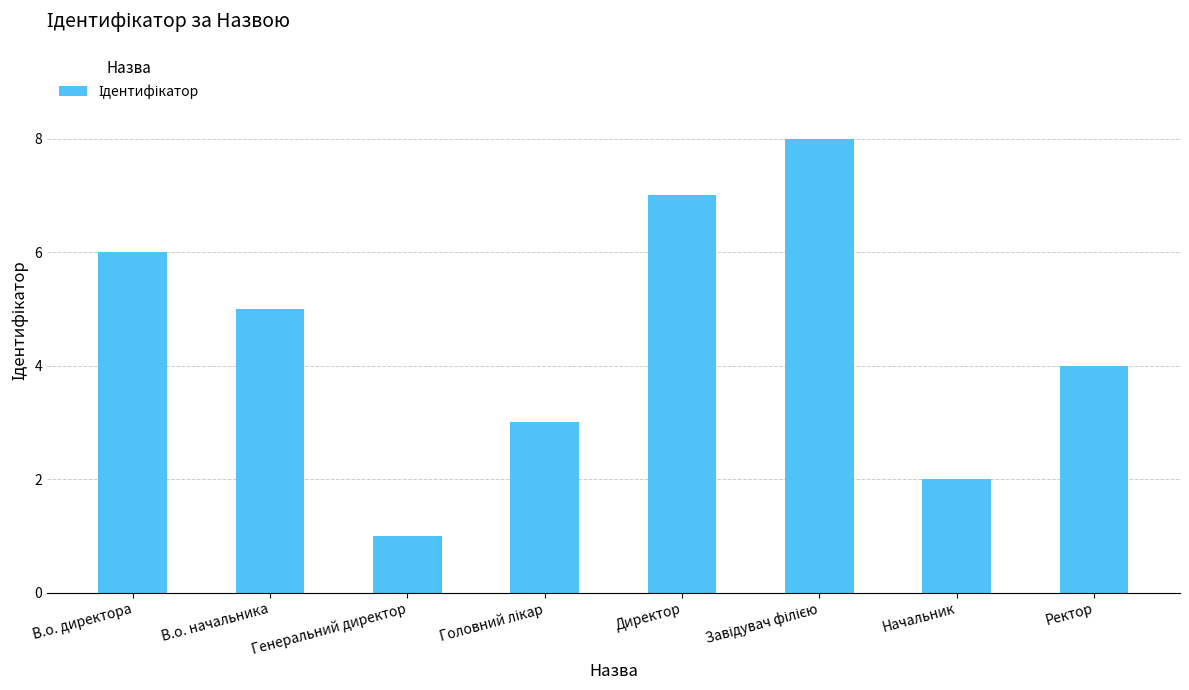

What is the sum of all values?

36